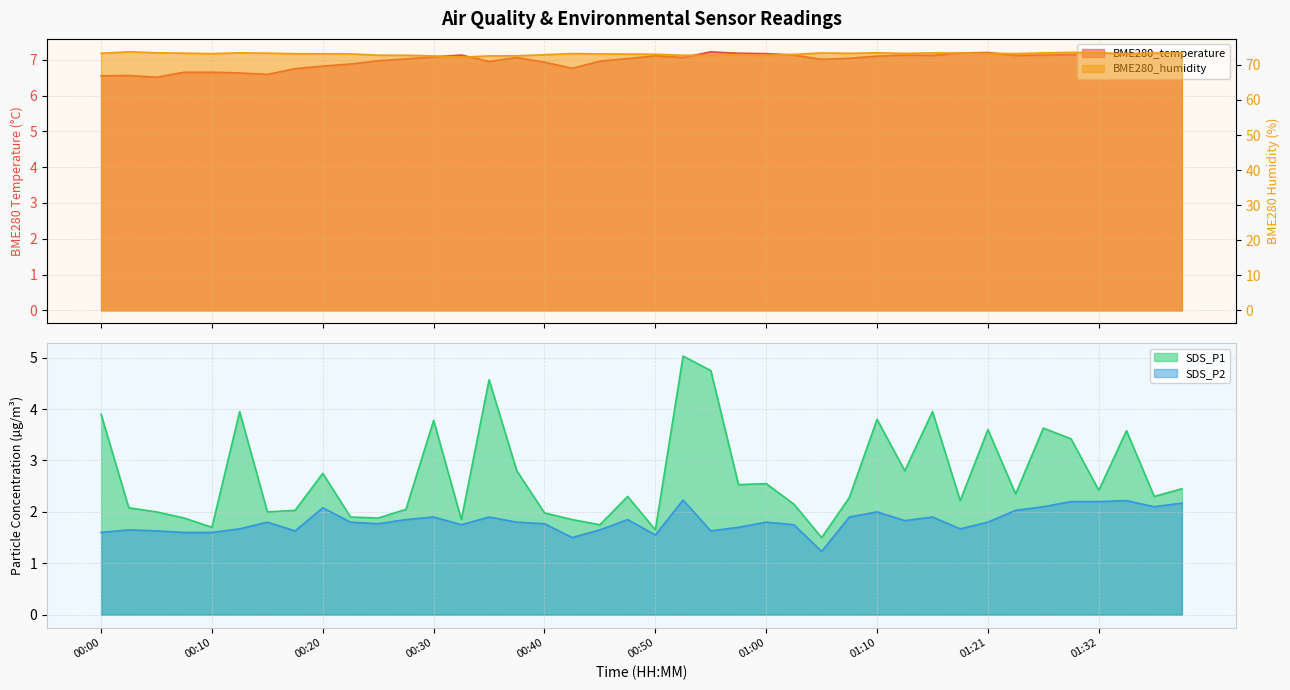

Is it true that SDS_P2 equals 1.9 at 00:30?

True